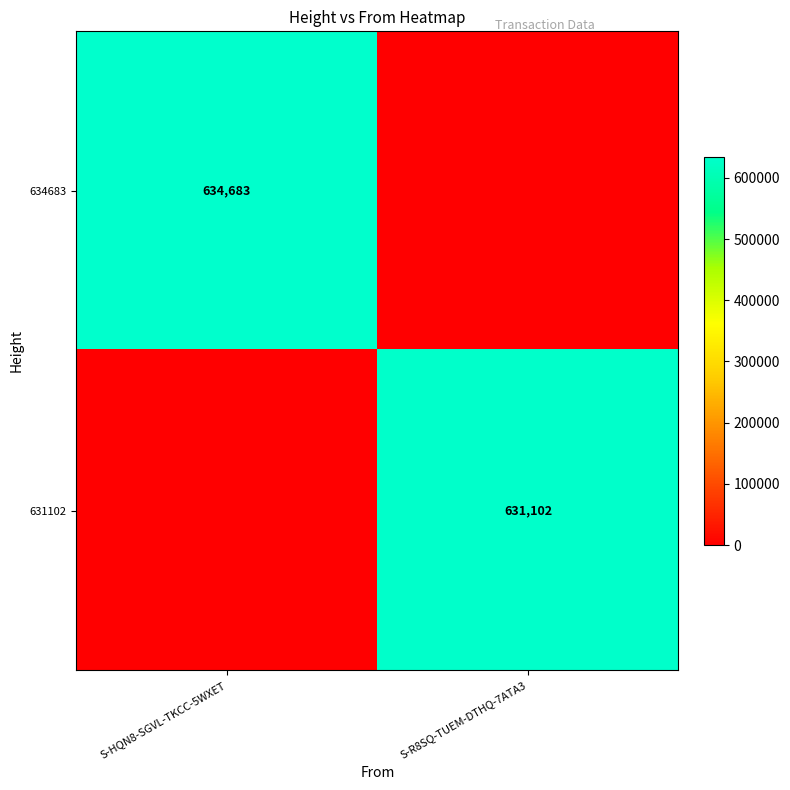

Which label corresponds to the smallest value in the chart?

S-R8SQ-TUEM-DTHQ-7ATA3